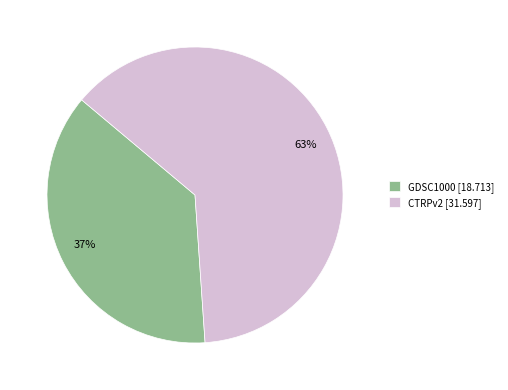

Which category has the biggest portion of the pie?

CTRPv2